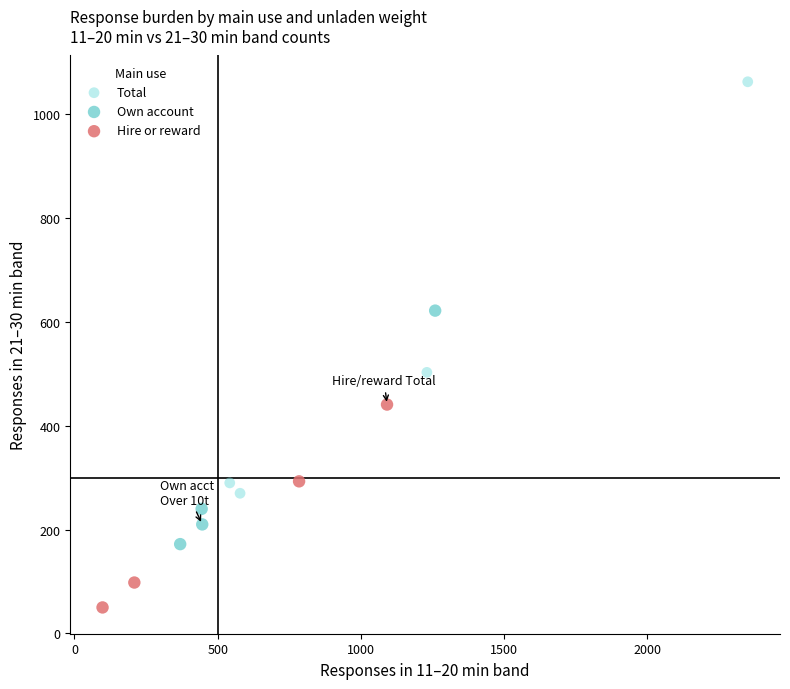

Which series contains the lowest Y value?

Hire or reward